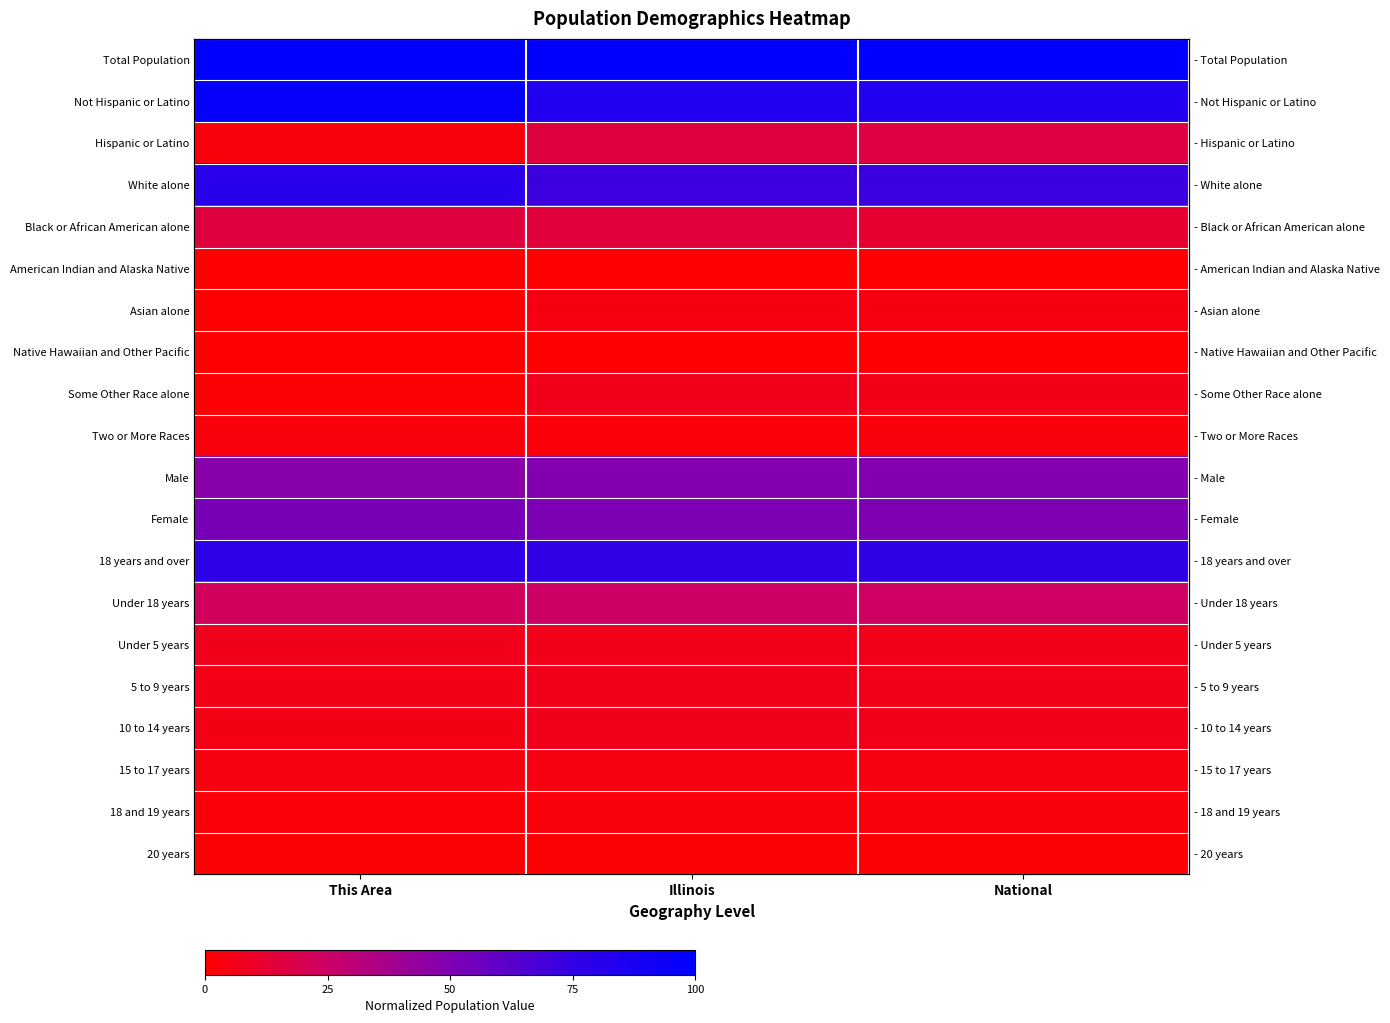

True or false: Hispanic or Latino has a value of 16.2 at National.

True